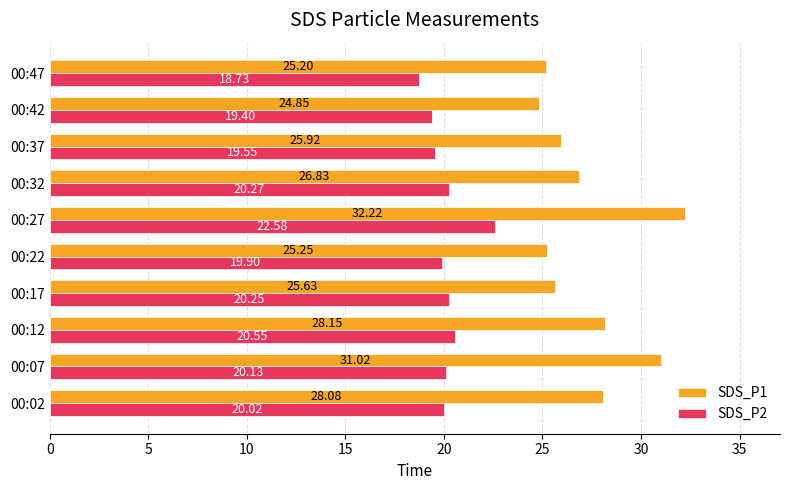

Rank the series by their maximum value, from highest to lowest.

SDS_P1, SDS_P2